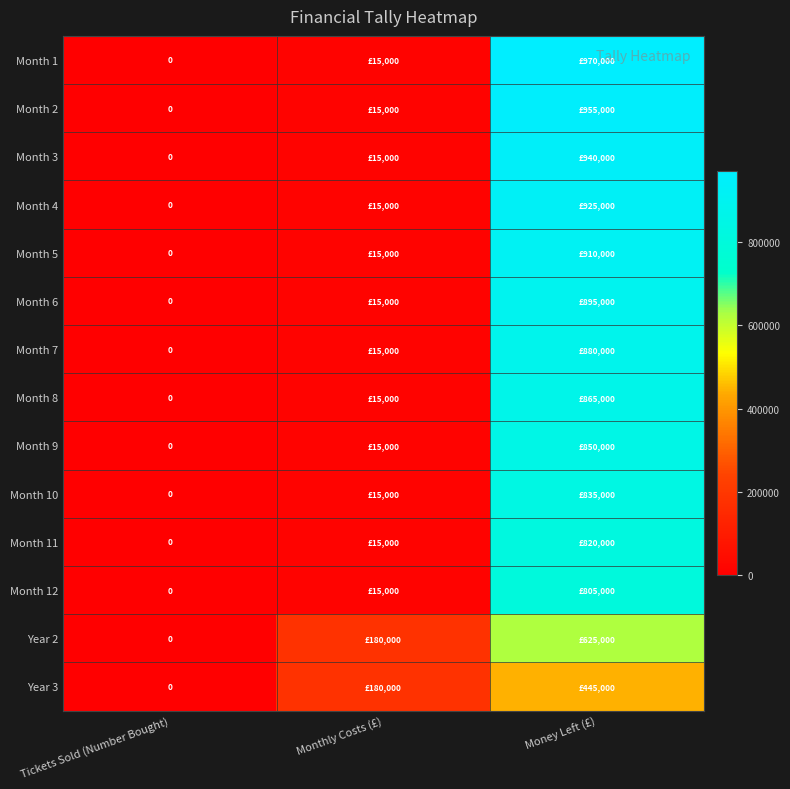

Rank the categories by Month 3 value from highest to lowest.

Money Left (£), Monthly Costs (£), Tickets Sold (Number Bought)